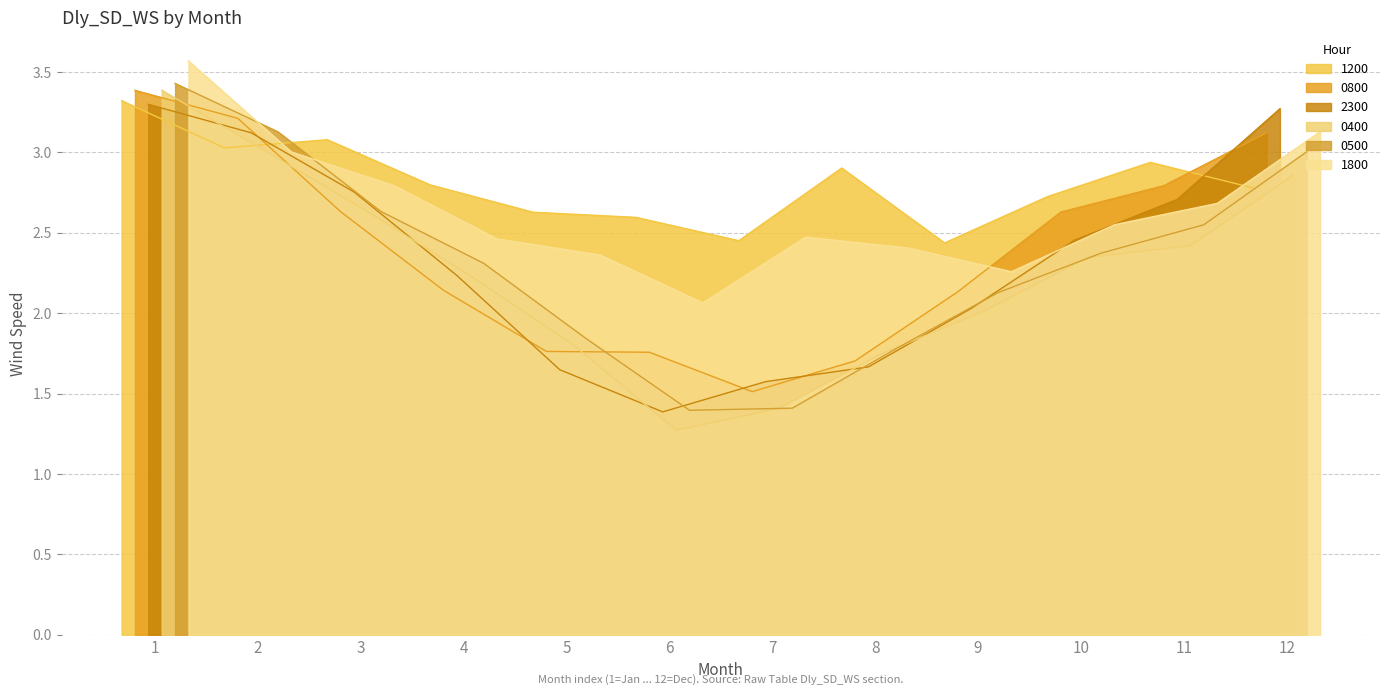

What is the value of the 1200 point at the 4th from the left?

2.8